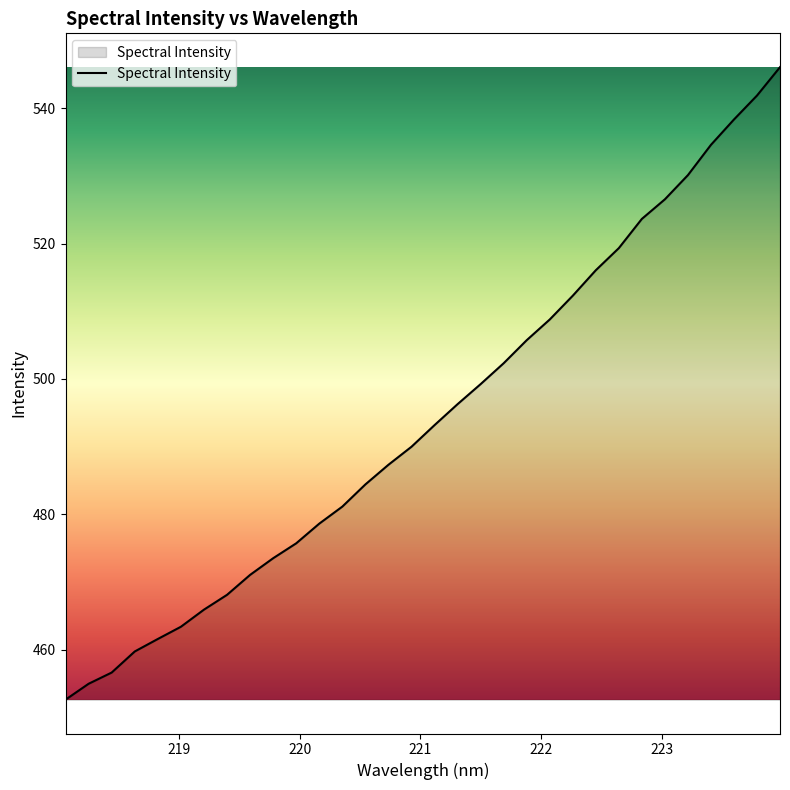

How many lines are shown in the chart?

1